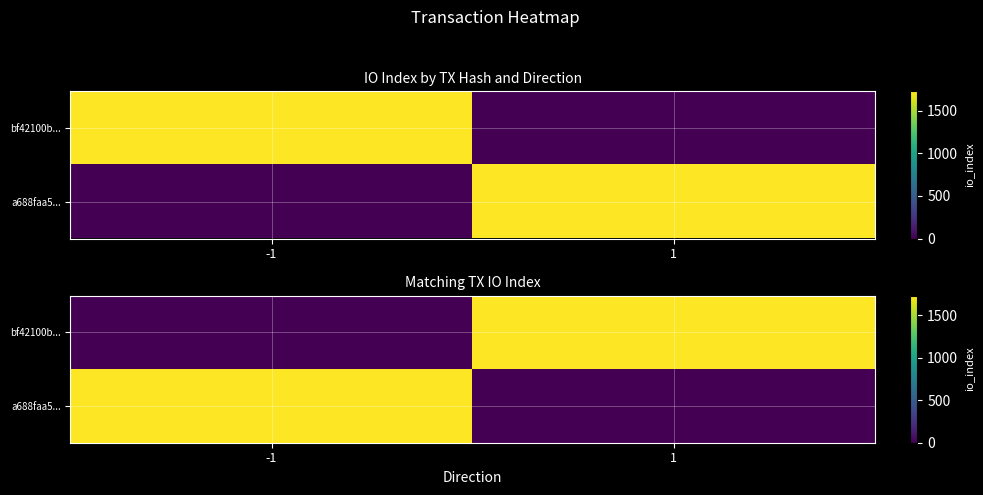

How many distinct data groups are displayed?

2